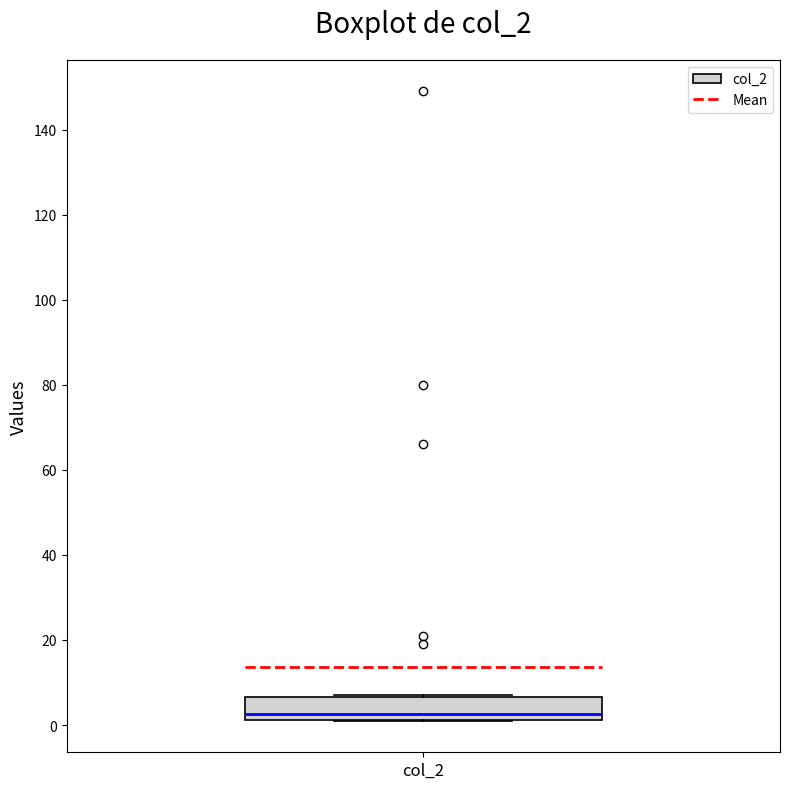

Transcribe this box plot: give where the median line is, the range the box spans, and where the two whiskers end, as read against the y-axis. The values are not printed on the chart, so give them approximately, as read against the axis.

median 2 (just above the box's lower edge), box 2 to 6, whiskers 2 to 8